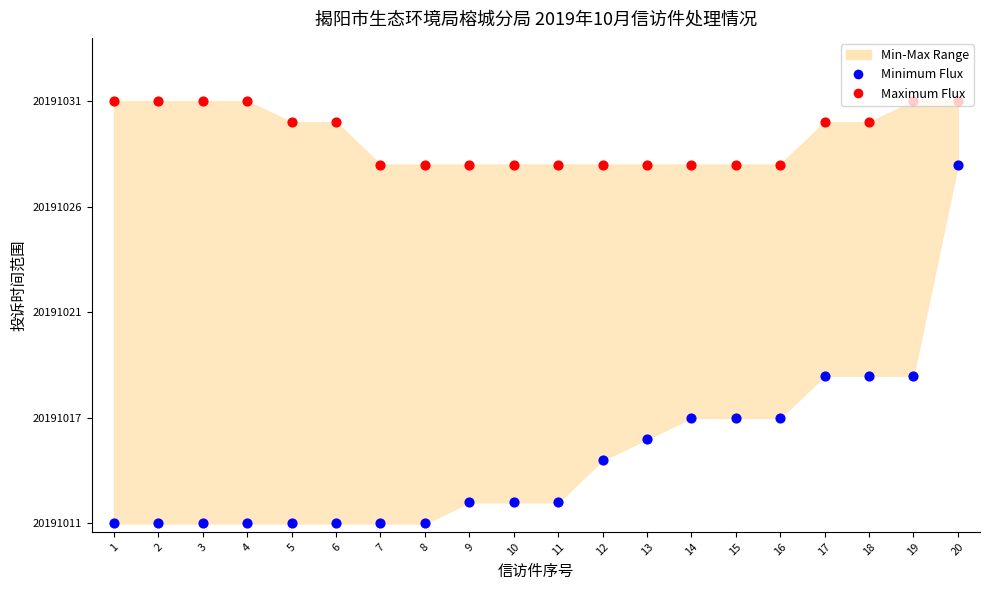

Which series has the largest Y range (max minus min)?

Minimum Flux